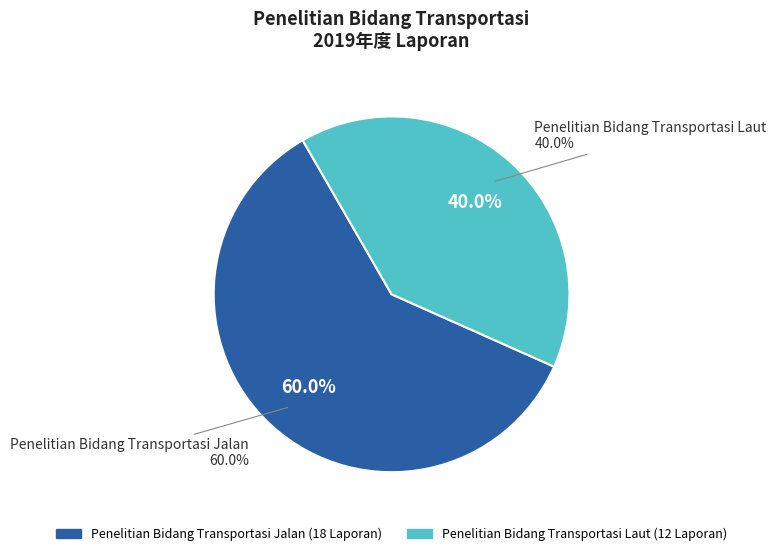

True or false: Penelitian Bidang Transportasi Jalan accounts for 60% of the total.

True